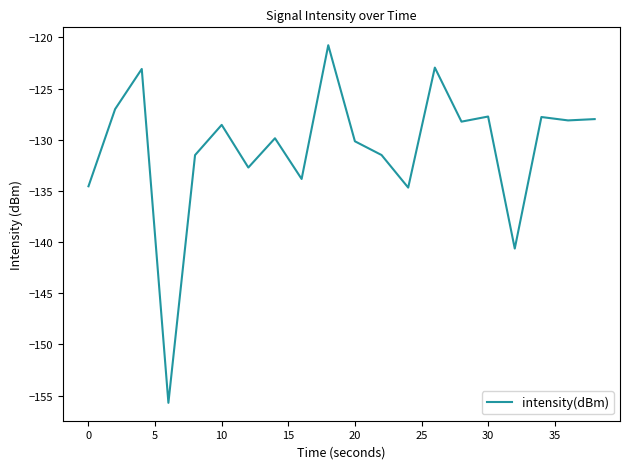

What is the difference between the maximum and minimum values?

35.0